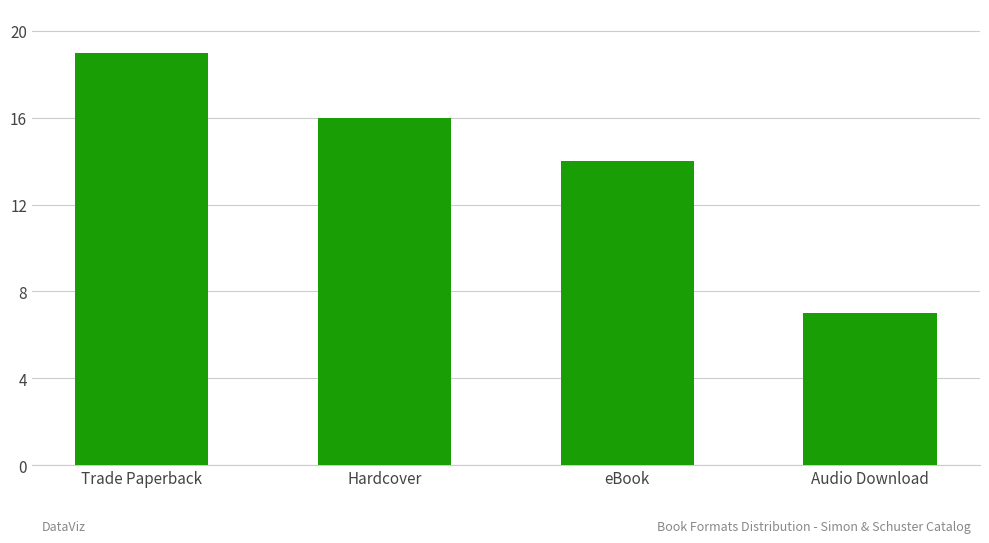

The chart shows a value of 26 at Trade Paperback. True or false?

False